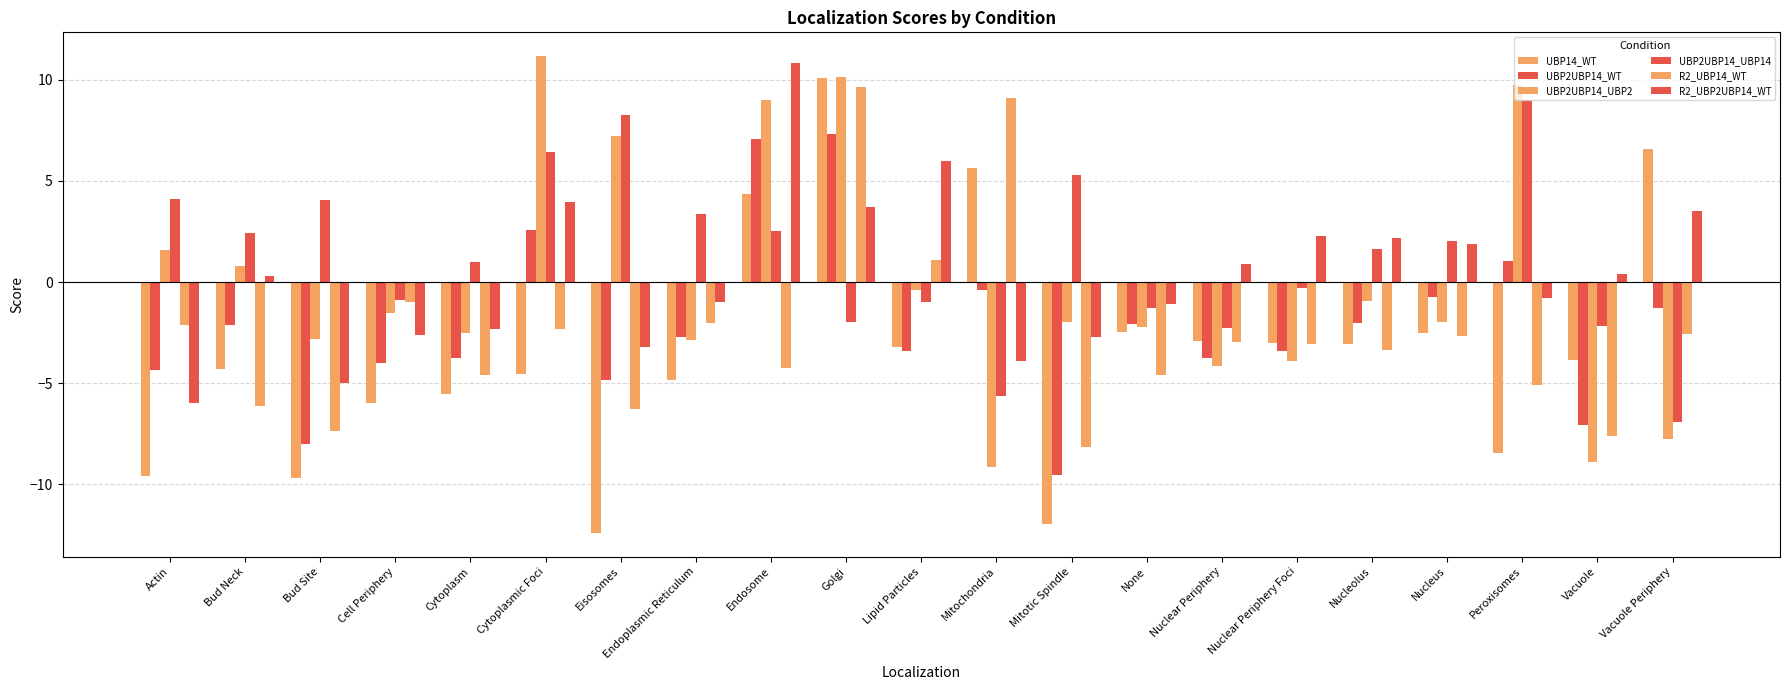

What is the difference between the UBP2UBP14_UBP14 values at Peroxisomes and Nucleus?

7.0